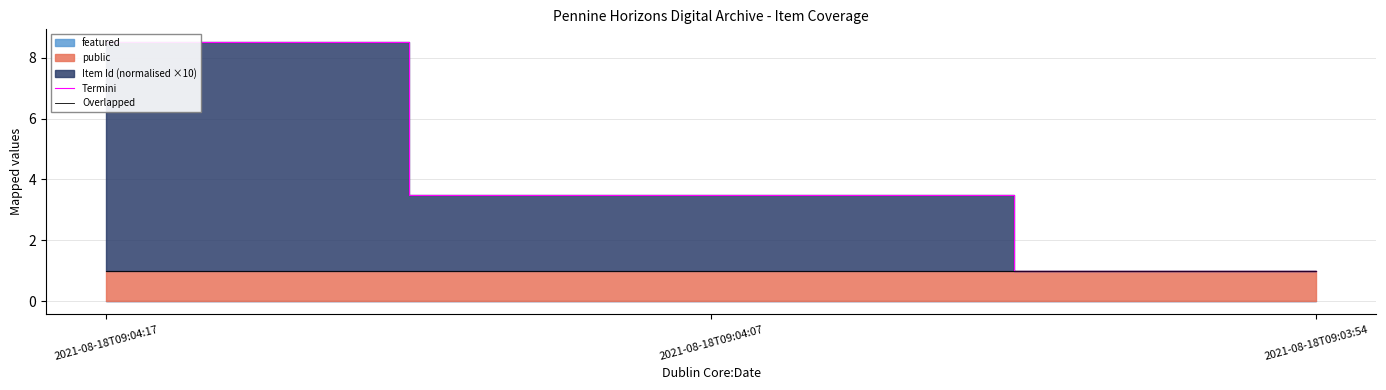

Is the value of Overlapped at 2021-08-18T09:04:07 greater than the value of Termini at 2021-08-18T09:03:54?

No